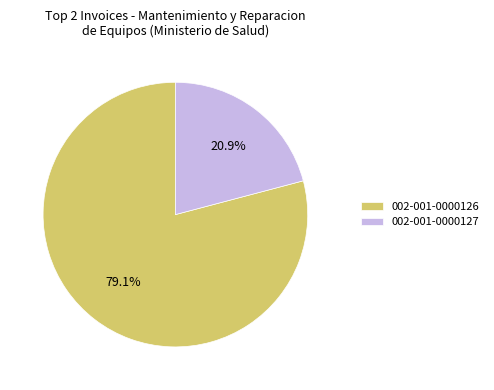

Which category has the biggest portion of the pie?

002-001-0000126